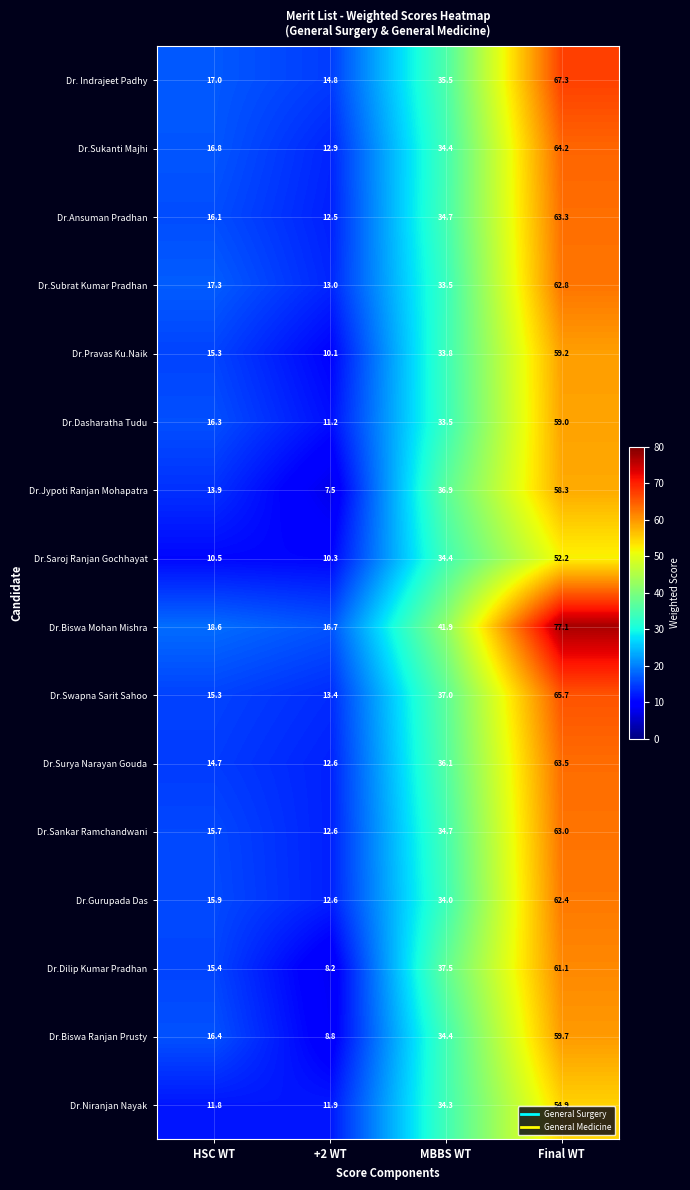

What is the minimum value shown in the chart?

7.5